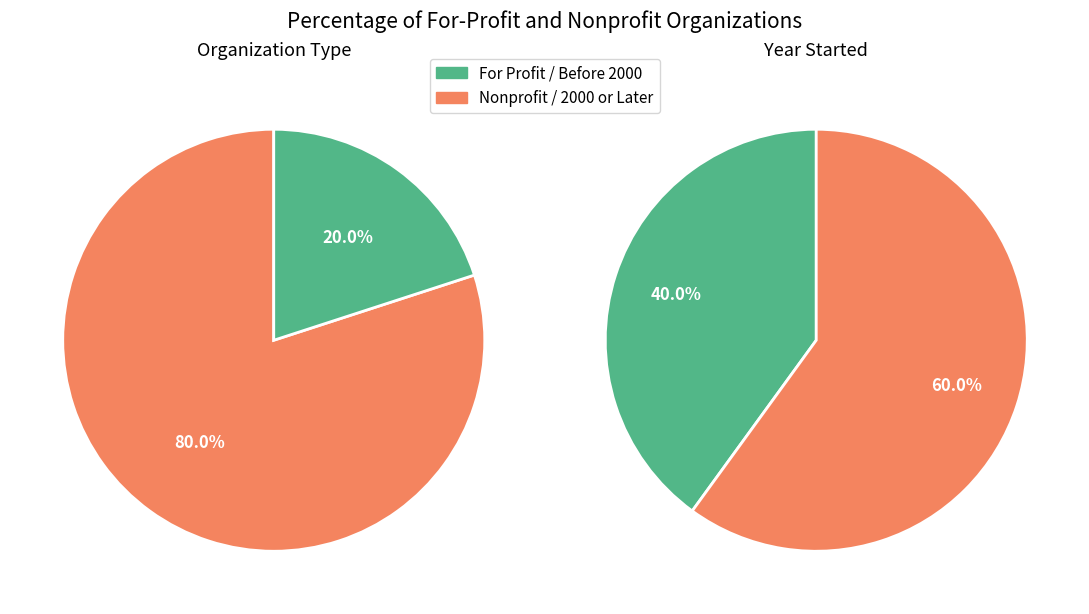

True or false: 4 accounts for 7% of the total.

False